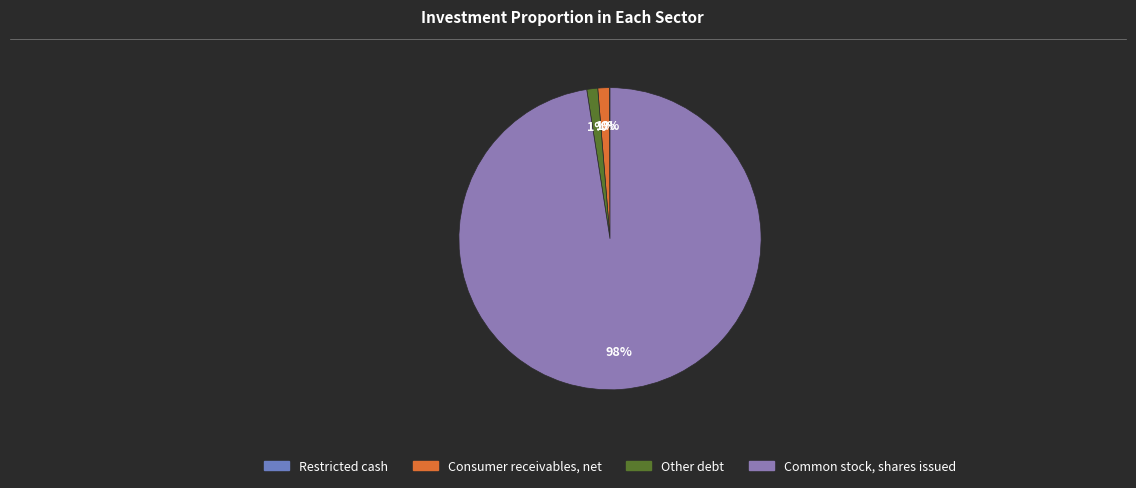

To the nearest percent, what percentage of the pie is Common stock, shares issued?

98%